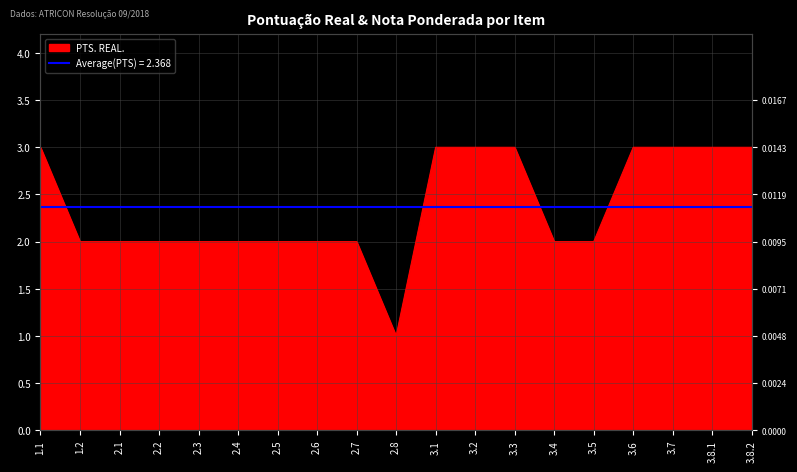

What is the sum of the values at 2.4 and 1.1?

5